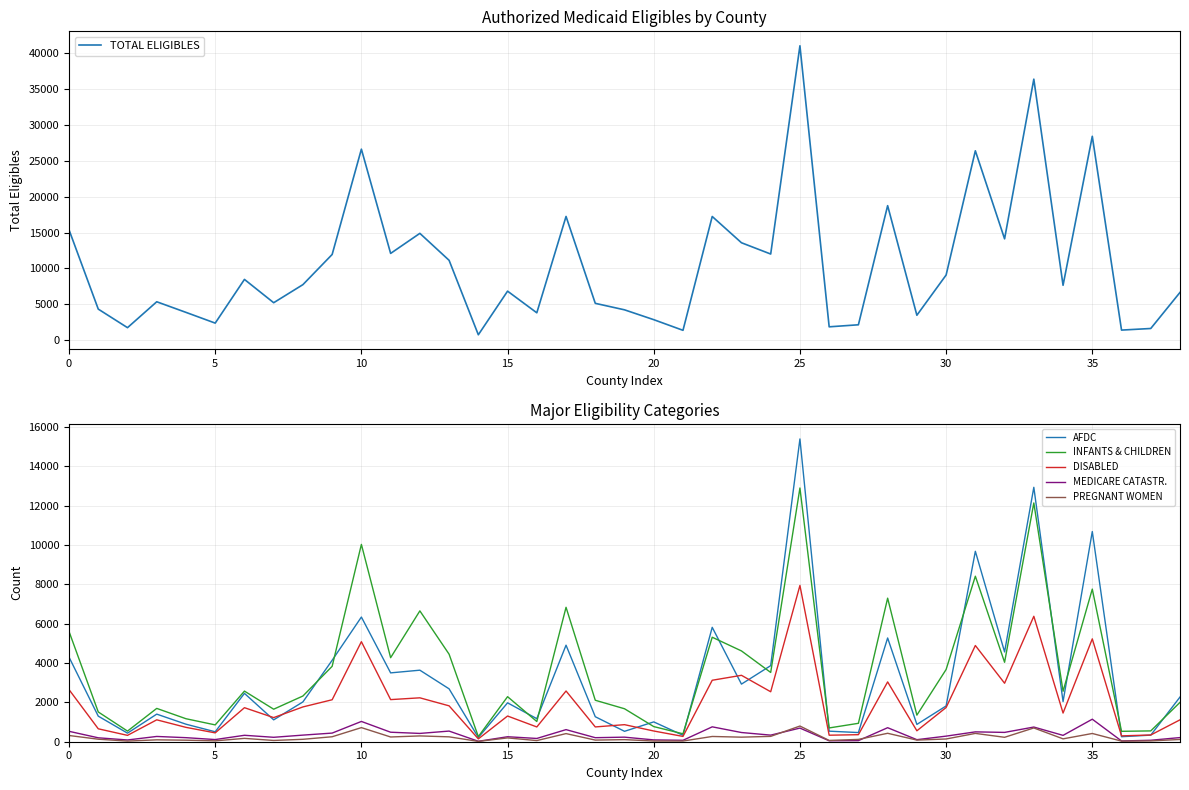

Which has a higher value, 36 or 32?

32